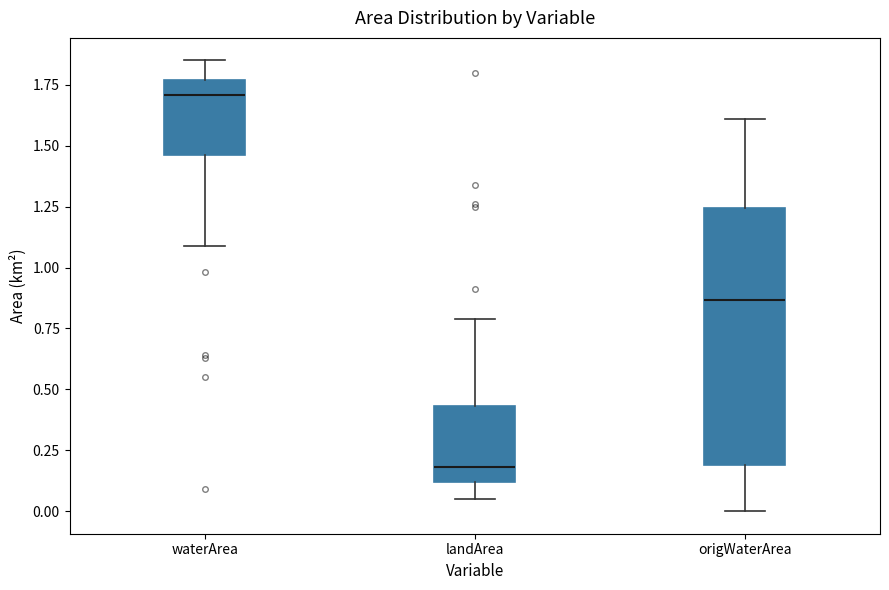

Which box is the tallest, from its lower edge to its upper edge?

origWaterArea